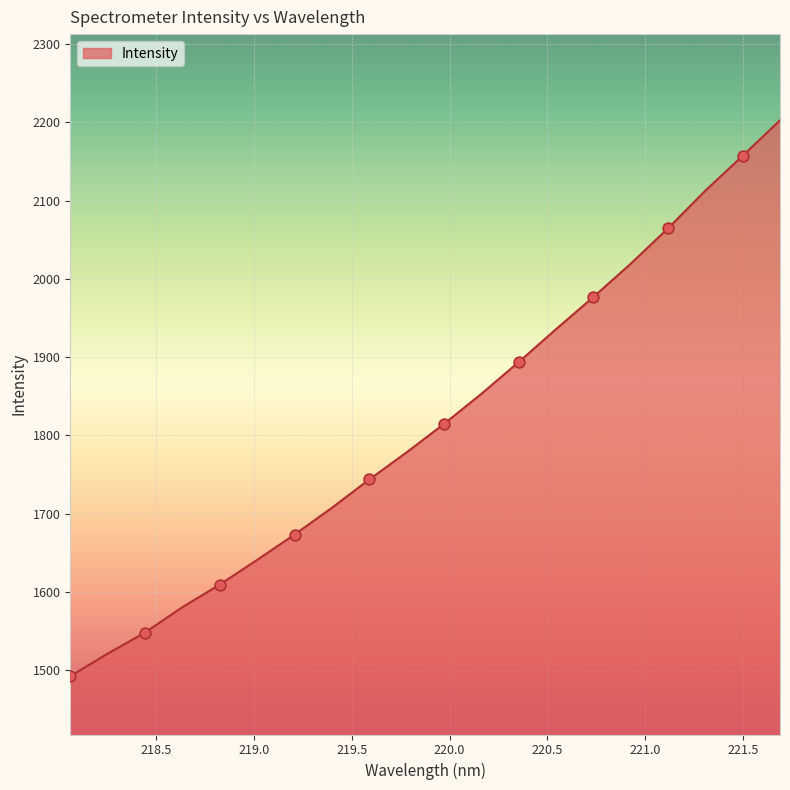

What is the difference between the maximum and minimum values?

710.3